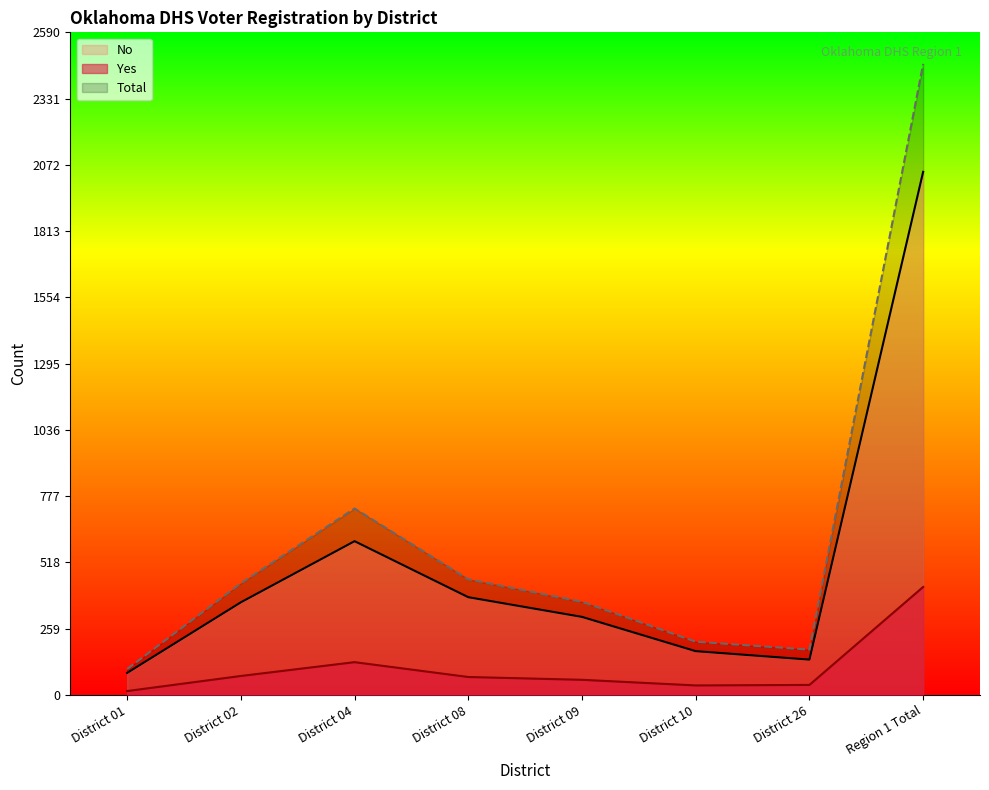

The No series shows 171 at District 10. True or false?

True